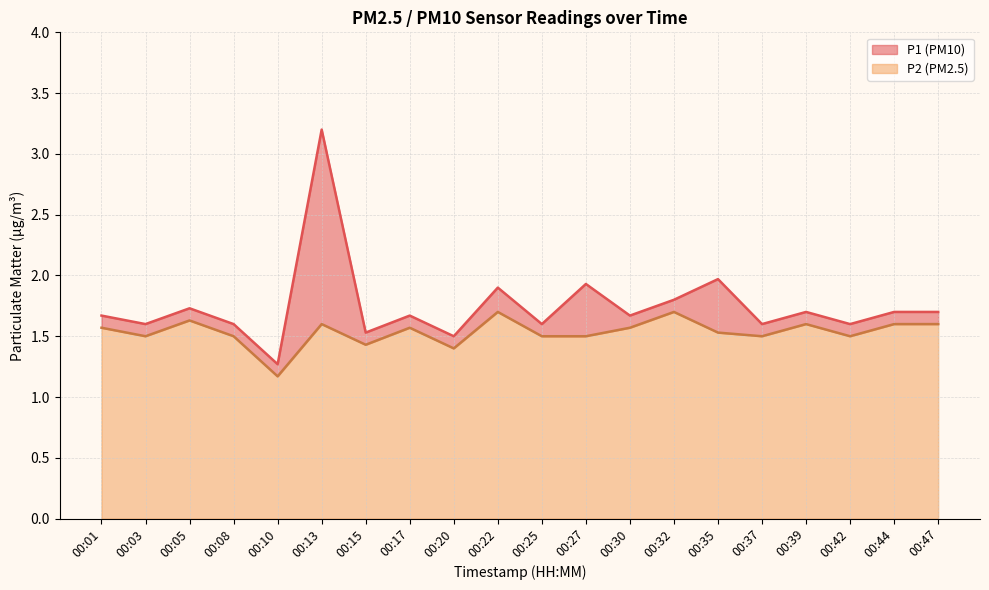

True or false: P1 has more than 0 interior local peaks.

True